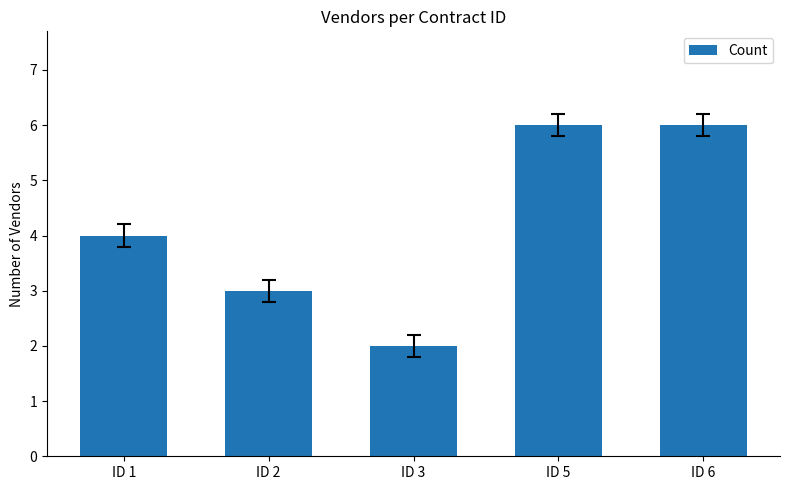

Count the values in the range 3 to 6.

4